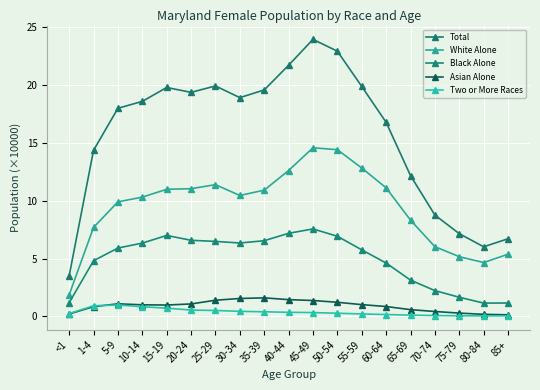

Count the number of data series in this chart.

5